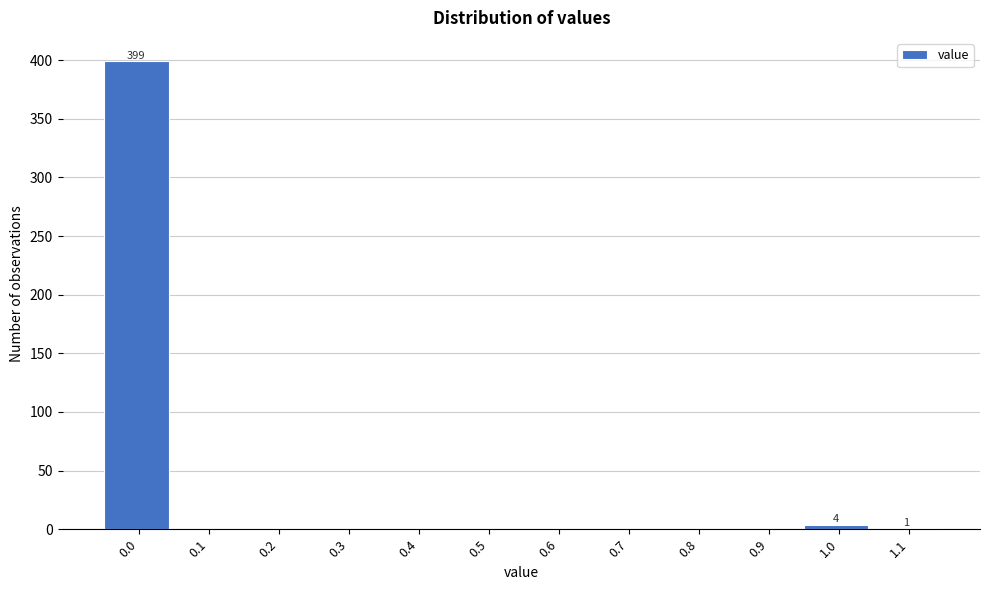

What is the greatest value displayed?

399